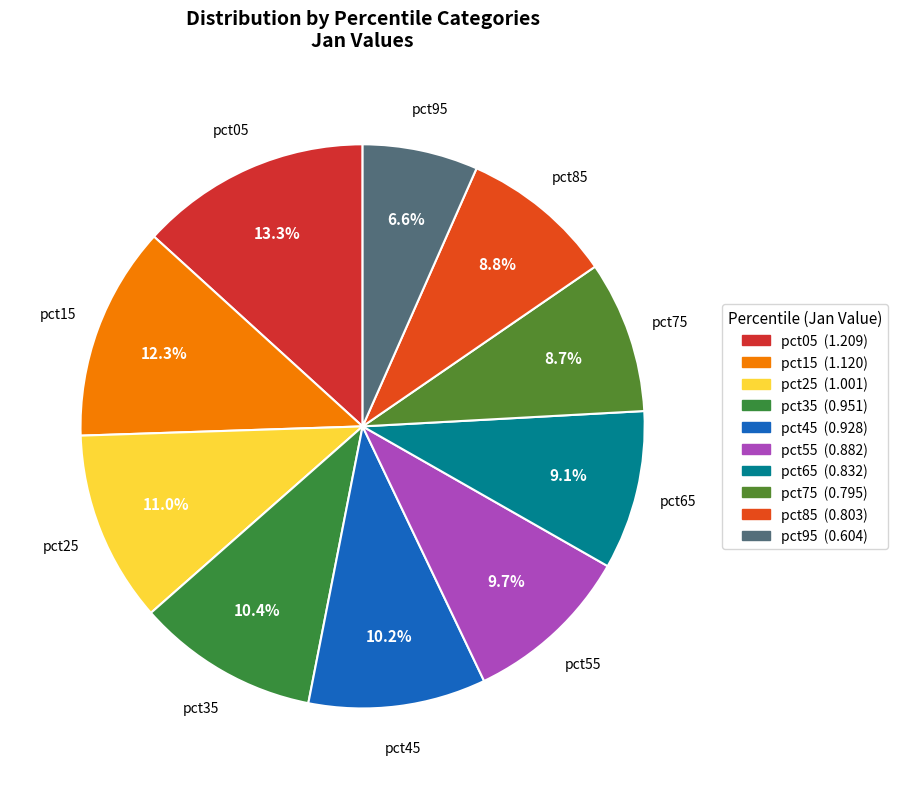

Does any single category account for the majority?

No